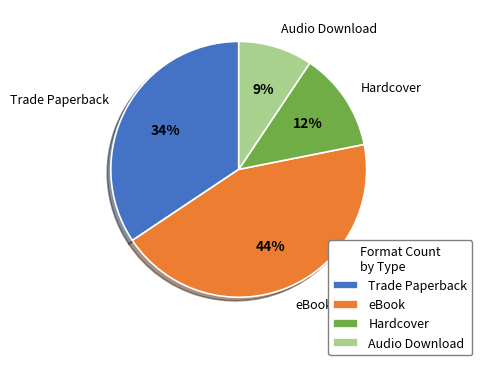

Count the number of slices in the pie.

4